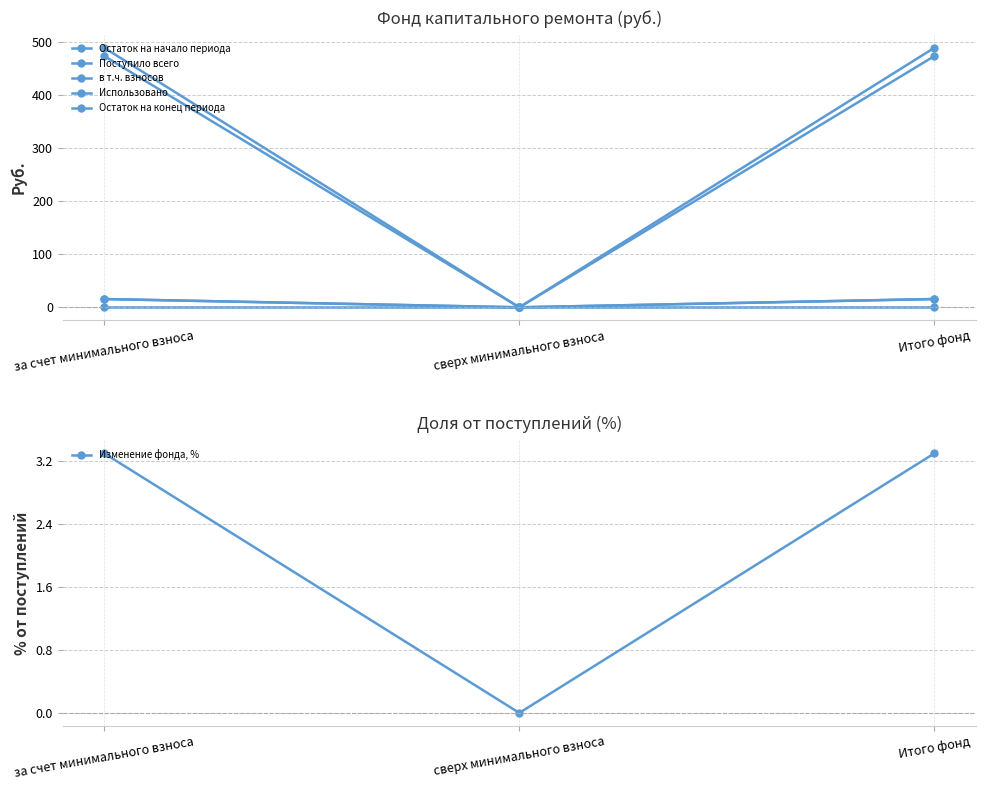

What is the label of the 1st point from the left?

за счет минимального взноса